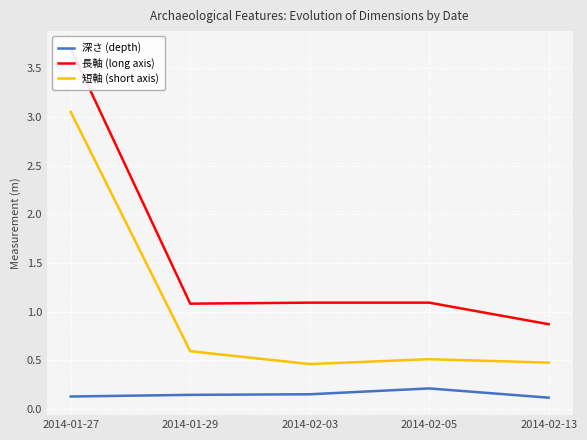

Reading left to right, what are all the values shown in this chart?

深さ (depth): 2014-01-27=0.1	2014-01-29=0.1	2014-02-03=0.2	2014-02-05=0.2	2014-02-13=0.1
長軸 (long axis): 2014-01-27=3.7	2014-01-29=1.1	2014-02-03=1.1	2014-02-05=1.1	2014-02-13=0.9
短軸 (short axis): 2014-01-27=3.0	2014-01-29=0.6	2014-02-03=0.5	2014-02-05=0.5	2014-02-13=0.5